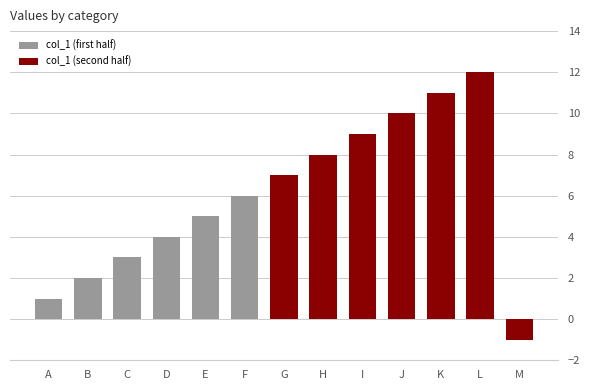

What is the sum of the values at E and M?

4